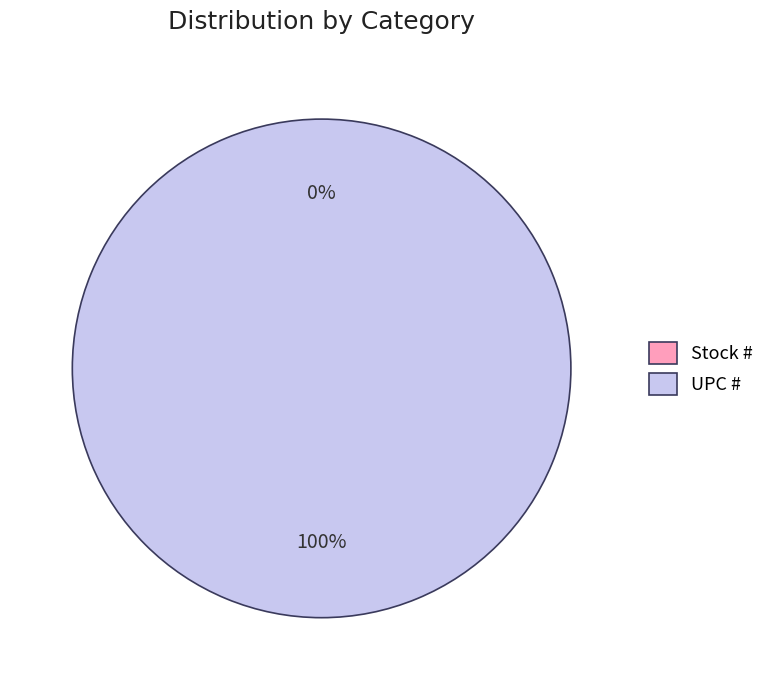

Does Stock # represent more than half of the total?

No